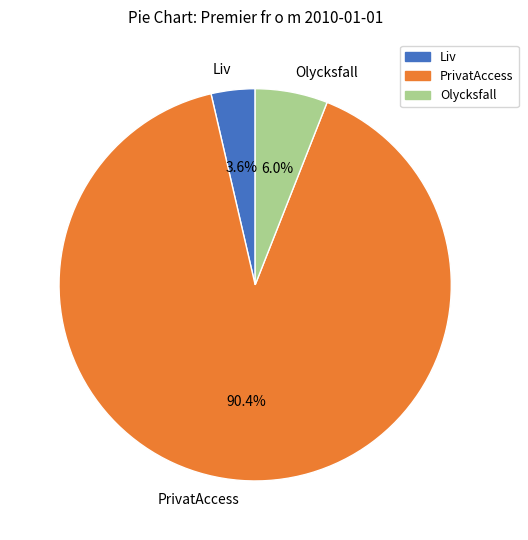

To the nearest percent, what portion does Olycksfall represent?

6%